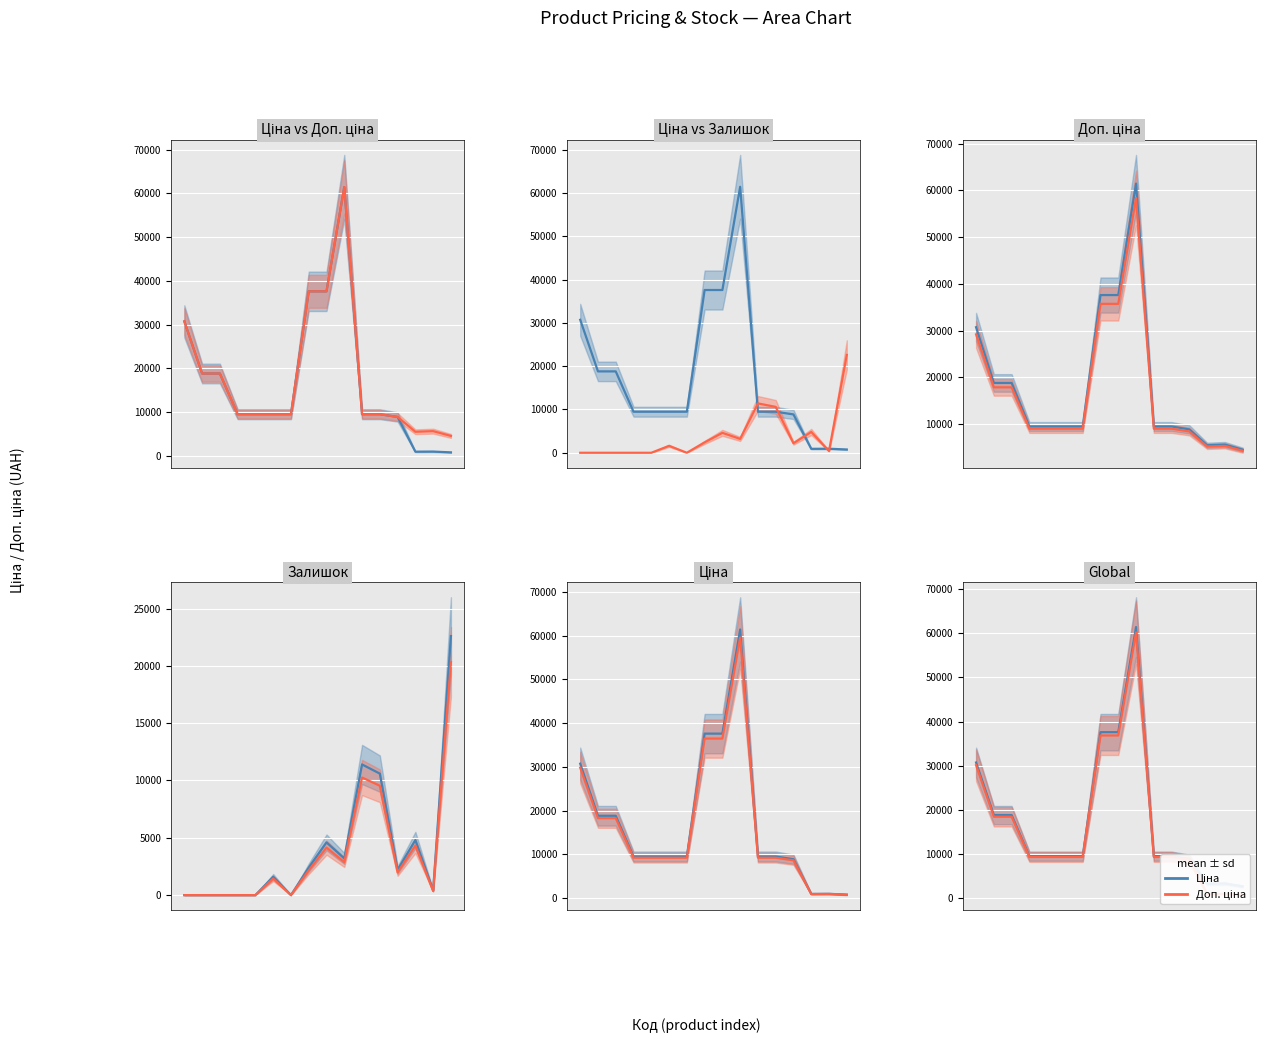

True or false: Ціна has more than 0 points higher than both neighbors.

True